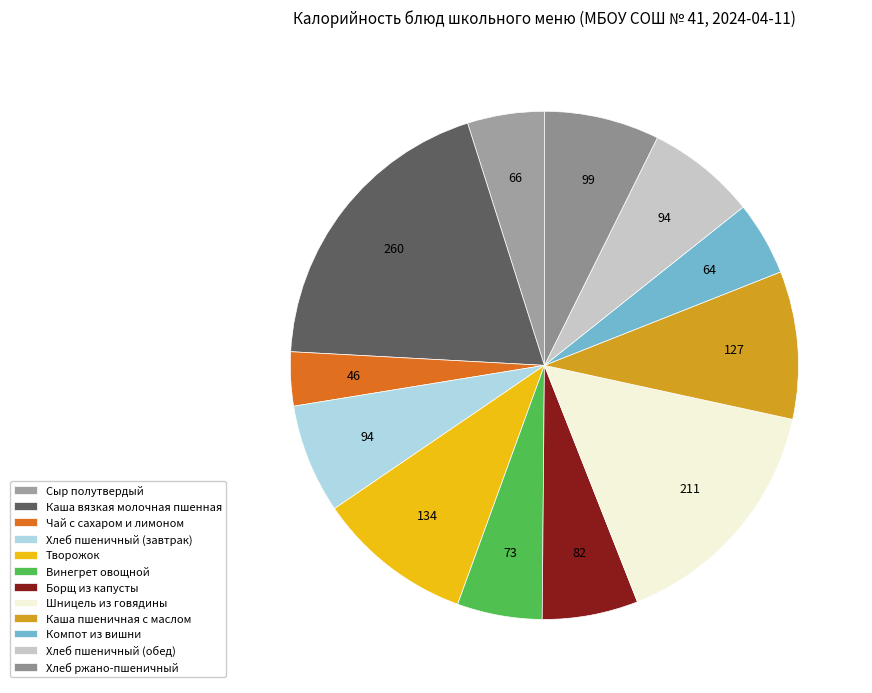

How many segments does this pie chart have?

12